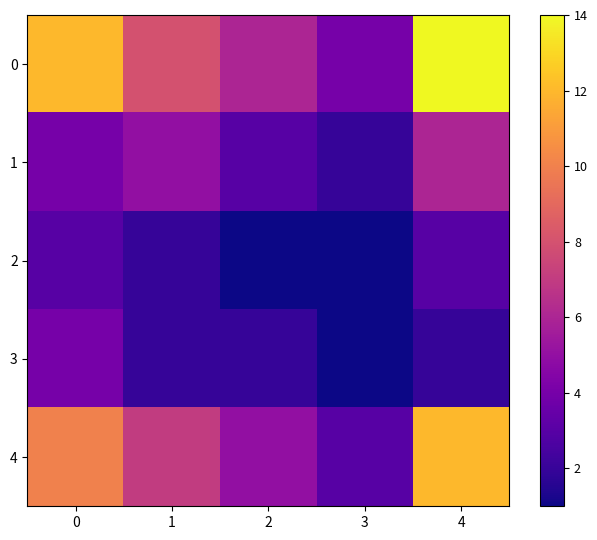

Rank the series by their maximum value, from highest to lowest.

row_0, row_4, row_1, row_3, row_2